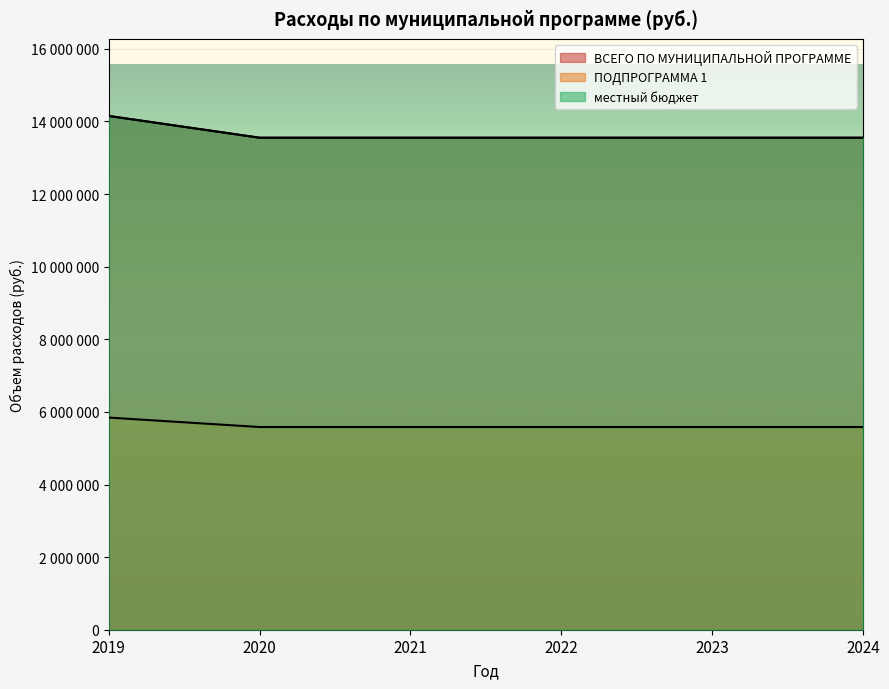

Reading left to right, extract all data points from this chart.

ВСЕГО ПО МУНИЦИПАЛЬНОЙ ПРОГРАММЕ: 5843743	5583743	5583743	5583743	5583743	5583743
ПОДПРОГРАММА 1: 14152743	13552743	13552743	13552743	13552743	13552743
местный бюджет: 14152743	13552743	13552743	13552743	13552743	13552743